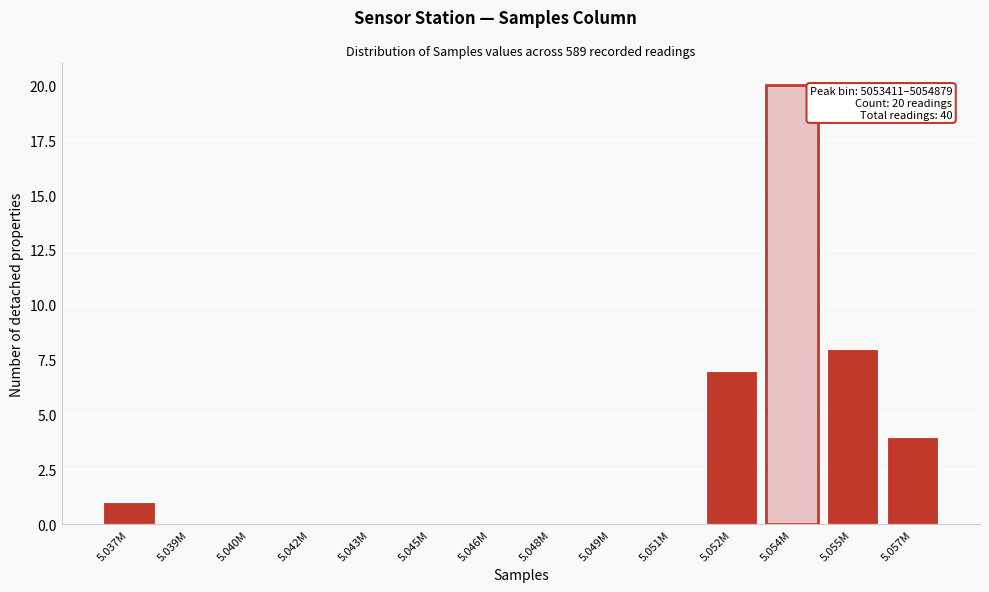

Reading left to right, extract all data points from this chart.

5.037M=1	5.039M=0	5.040M=0	5.042M=0	5.043M=0	5.045M=0	5.046M=0	5.048M=0	5.049M=0	5.051M=0	5.052M=7	5.054M=20	5.055M=8	5.057M=4